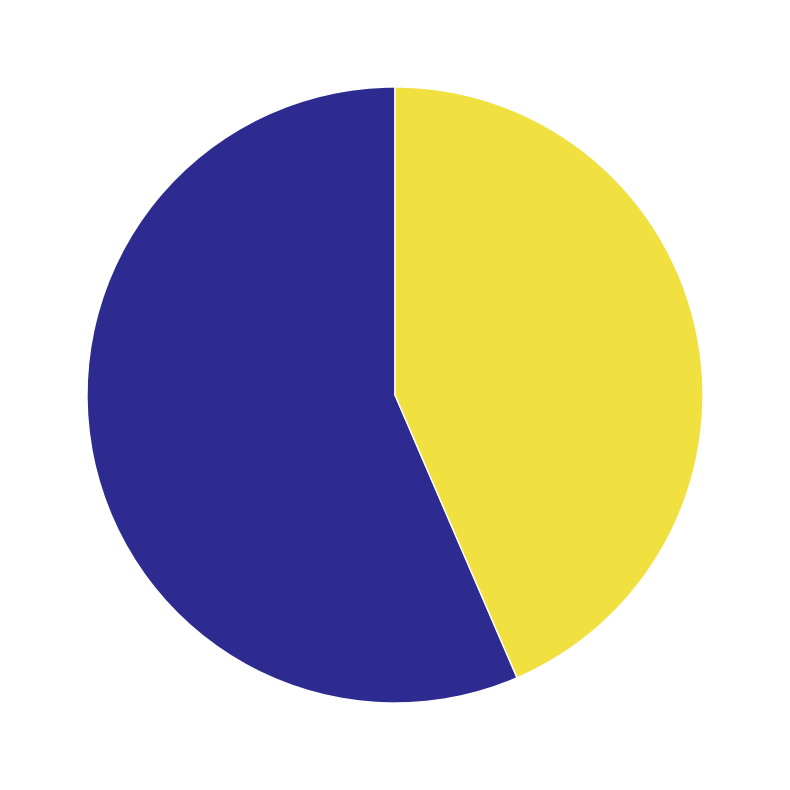

Which slice is the smallest?

Expenses paid by Logicquest Technology (Dec. 31, 2016)